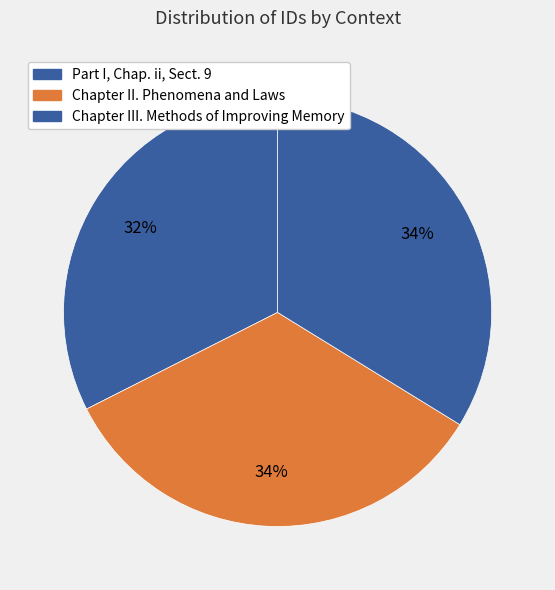

Count the number of slices in the pie.

3